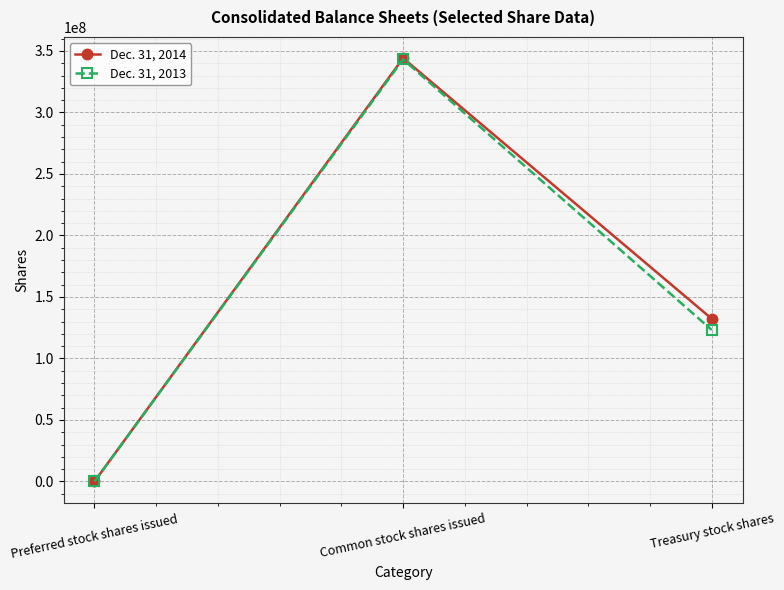

What is the maximum value for Dec. 31, 2014?

344174653